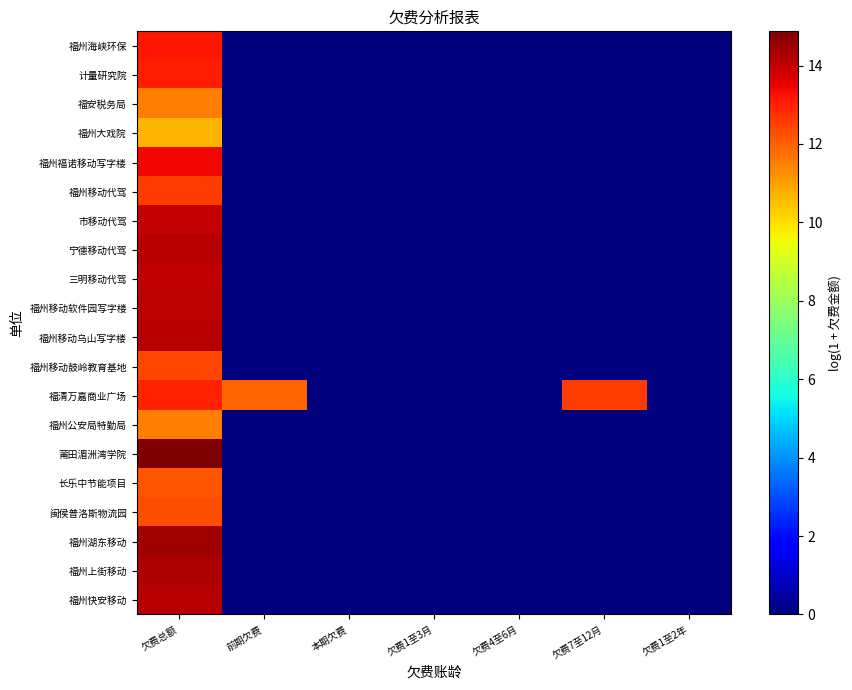

What is the total value across all series at 欠费总额?

263.9